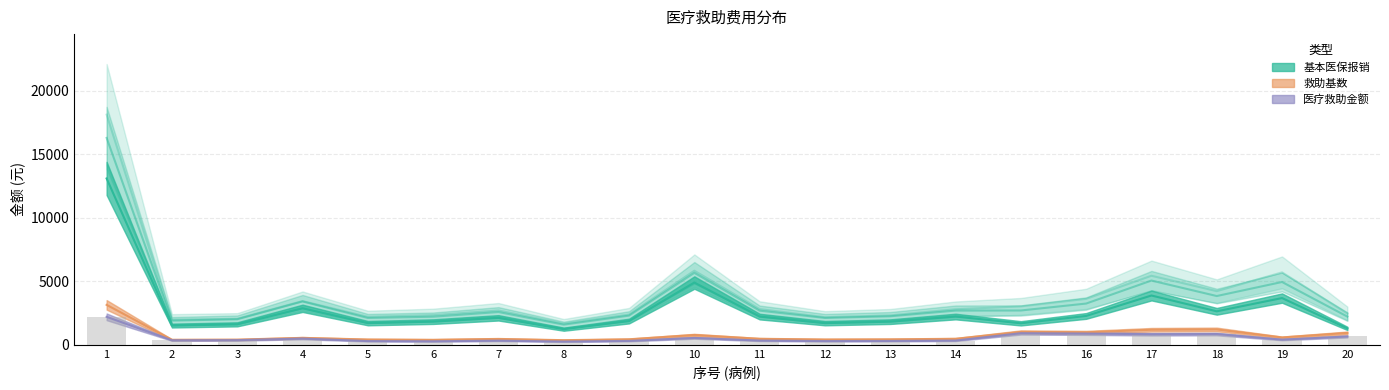

At which label does 基本医保报销 reach its peak?

1